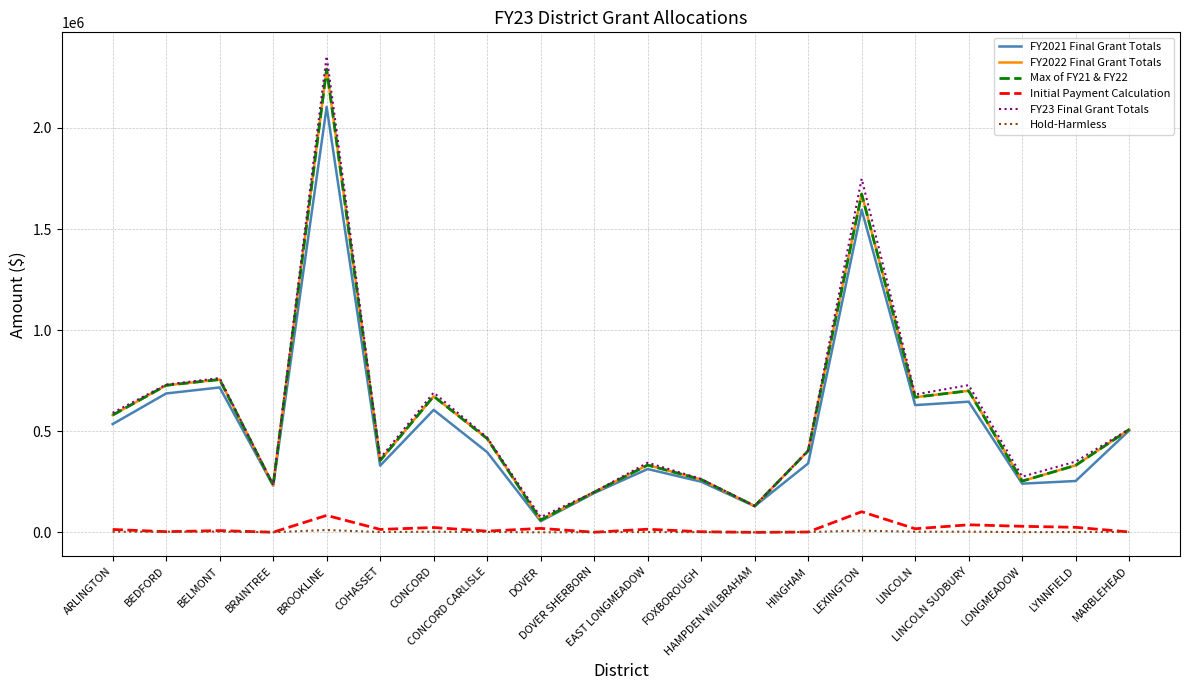

Reading left to right, list all the values displayed in this chart.

FY2021 Final Grant Totals: ARLINGTON=535459.2	BEDFORD=686971.2	BELMONT=716686.0	BRAINTREE=231295.7	BROOKLINE=2104040.4	COHASSET=330044.7	CONCORD=605882.7	CONCORD CARLISLE=396853.7	DOVER=55338.4	DOVER SHERBORN=194550.8	EAST LONGMEADOW=313297.1	FOXBOROUGH=250600.4	HAMPDEN WILBRAHAM=129666.9	HINGHAM=341080.8	LEXINGTON=1595706.3	LINCOLN=629375.8	LINCOLN SUDBURY=646285.5	LONGMEADOW=241001.1	LYNNFIELD=254104.1	MARBLEHEAD=503733.2
FY2022 Final Grant Totals: ARLINGTON=579993.0	BEDFORD=727203.0	BELMONT=755883.0	BRAINTREE=233349.0	BROOKLINE=2291283.0	COHASSET=355405.0	CONCORD=673102.0	CONCORD CARLISLE=464015.0	DOVER=61231.0	DOVER SHERBORN=198635.0	EAST LONGMEADOW=332952.0	FOXBOROUGH=261486.0	HAMPDEN WILBRAHAM=130494.0	HINGHAM=403264.0	LEXINGTON=1673167.0	LINCOLN=668402.0	LINCOLN SUDBURY=700144.0	LONGMEADOW=253642.0	LYNNFIELD=331535.0	MARBLEHEAD=508693.0
Max of FY21 & FY22: ARLINGTON=579993.0	BEDFORD=727203.0	BELMONT=755883.0	BRAINTREE=233349.0	BROOKLINE=2291283.0	COHASSET=355405.0	CONCORD=673102.0	CONCORD CARLISLE=464015.0	DOVER=61231.0	DOVER SHERBORN=198635.0	EAST LONGMEADOW=332952.0	FOXBOROUGH=261486.0	HAMPDEN WILBRAHAM=130494.0	HINGHAM=403264.0	LEXINGTON=1673167.0	LINCOLN=668402.0	LINCOLN SUDBURY=700144.0	LONGMEADOW=253642.0	LYNNFIELD=331535.0	MARBLEHEAD=508693.0
Initial Payment Calculation: ARLINGTON=14512.5	BEDFORD=3600.0	BELMONT=8867.2	BRAINTREE=920.0	BROOKLINE=84036.5	COHASSET=14809.8	CONCORD=24090.8	CONCORD CARLISLE=6184.8	DOVER=19837.9	DOVER SHERBORN=973.3	EAST LONGMEADOW=15644.4	FOXBOROUGH=3339.2	HAMPDEN WILBRAHAM=293.3	HINGHAM=1986.7	LEXINGTON=102242.5	LINCOLN=17981.6	LINCOLN SUDBURY=37583.2	LONGMEADOW=30099.2	LYNNFIELD=25168.3	MARBLEHEAD=2106.7
FY23 Final Grant Totals: ARLINGTON=591227.7	BEDFORD=730803.0	BELMONT=763308.3	BRAINTREE=234269.0	BROOKLINE=2354848.6	COHASSET=366539.6	CONCORD=691347.1	CONCORD CARLISLE=469105.8	DOVER=75566.6	DOVER SHERBORN=199608.3	EAST LONGMEADOW=344654.8	FOXBOROUGH=264249.8	HAMPDEN WILBRAHAM=130787.3	HINGHAM=405250.7	LEXINGTON=1748947.1	LINCOLN=682252.1	LINCOLN SUDBURY=728118.8	LONGMEADOW=275617.2	LYNNFIELD=350077.0	MARBLEHEAD=510799.7
Hold-Harmless: ARLINGTON=2933.3	BEDFORD=3600.0	BELMONT=3773.3	BRAINTREE=920.0	BROOKLINE=11720.0	COHASSET=1826.7	CONCORD=3440.0	CONCORD CARLISLE=2320.0	DOVER=400.0	DOVER SHERBORN=973.3	EAST LONGMEADOW=1720.0	FOXBOROUGH=1306.7	HAMPDEN WILBRAHAM=293.3	HINGHAM=1986.7	LEXINGTON=8760.0	LINCOLN=3386.7	LINCOLN SUDBURY=3640.0	LONGMEADOW=1400.0	LYNNFIELD=1760.0	MARBLEHEAD=2106.7